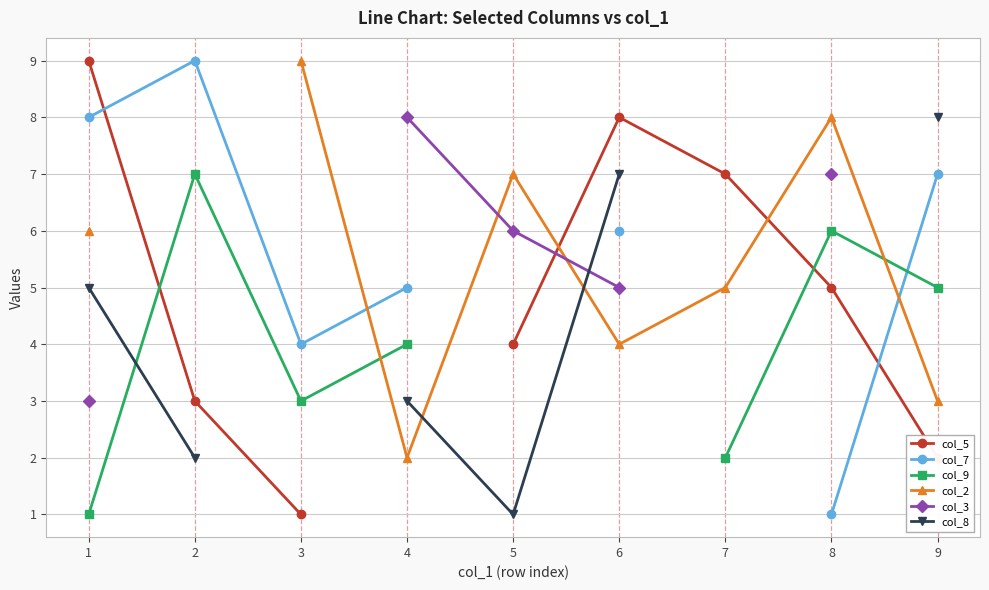

What are all the series names shown in the legend?

col_5, col_7, col_9, col_2, col_3, col_8